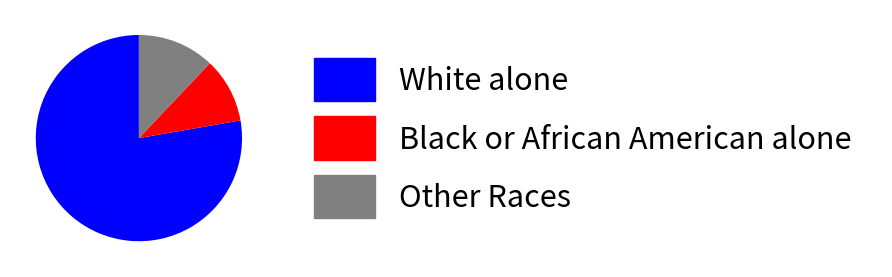

Which has a higher value, White alone or Other Races?

White alone